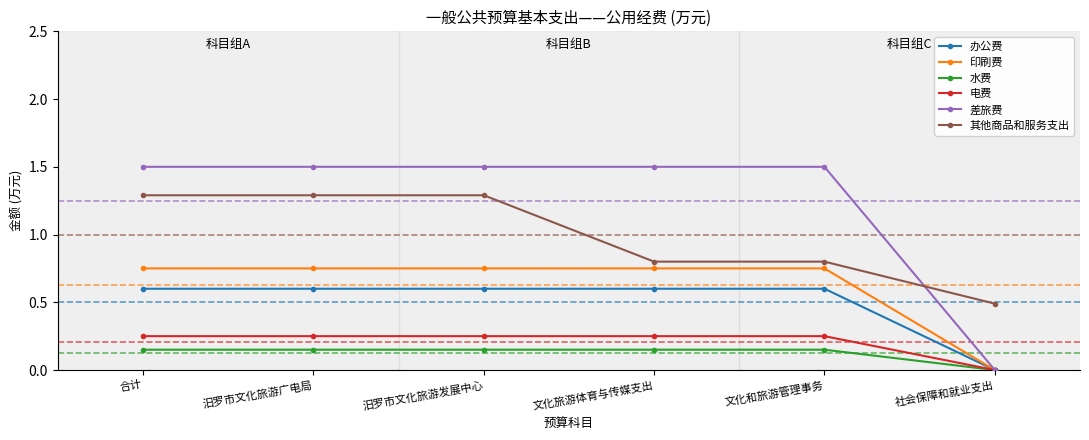

Which series has the widest spread of values?

差旅费